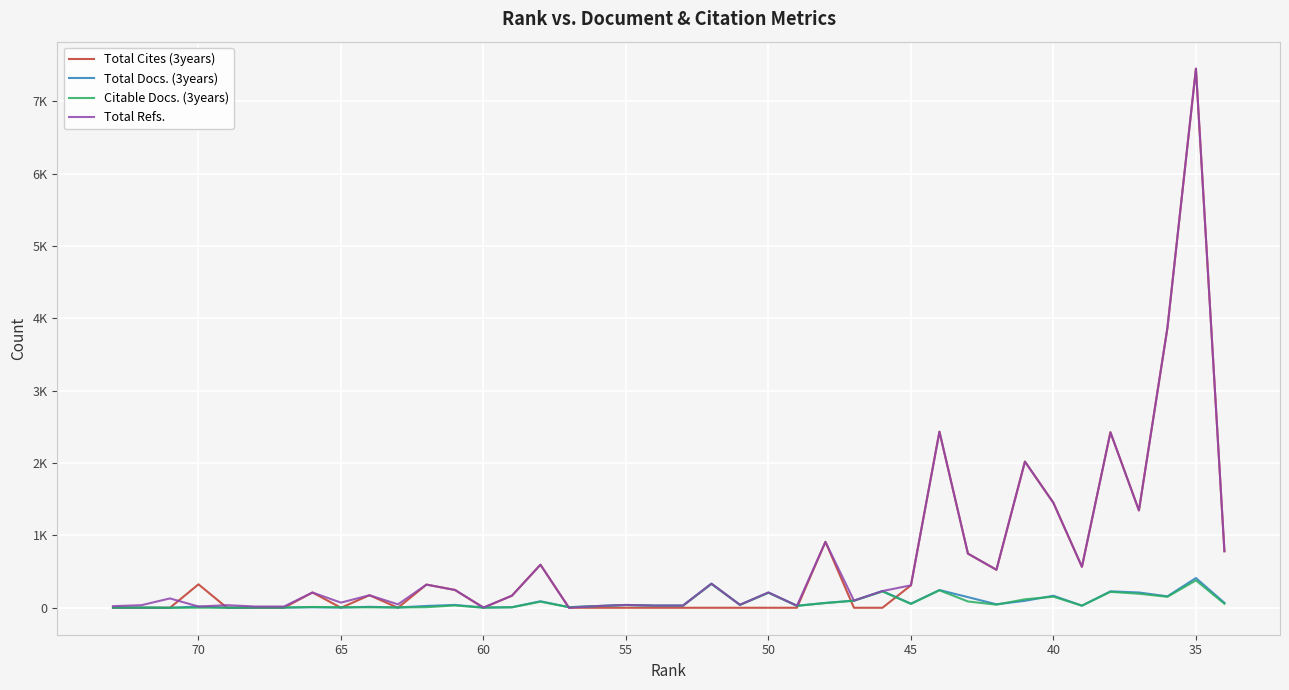

At which label does Total Cites (3years) reach its peak?

35